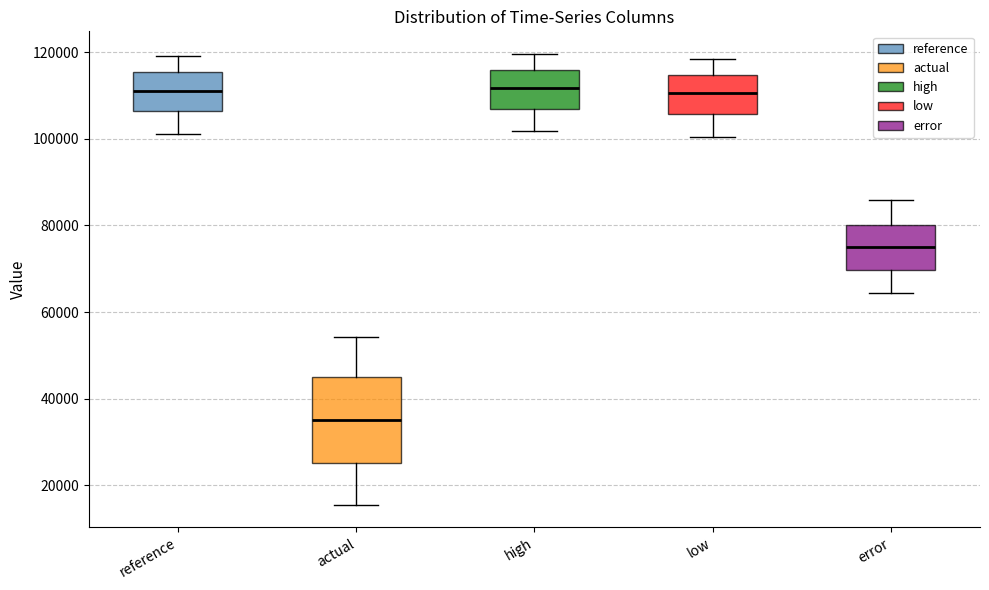

Reading left to right, transcribe this box plot: for each box, give where its median line is, the range the box spans, and where its two whiskers end, as read against the y-axis. The values are not printed on the chart, so give them approximately, as read against the axis.

reference: median 112000, box 106000 to 116000, whiskers 100000 to 120000
actual: median 36000, box 26000 to 44000, whiskers 16000 to 54000
high: median 112000, box 106000 to 116000, whiskers 102000 to 120000
low: median 110000, box 106000 to 114000, whiskers 100000 to 118000
error: median 76000, box 70000 to 80000, whiskers 64000 to 86000